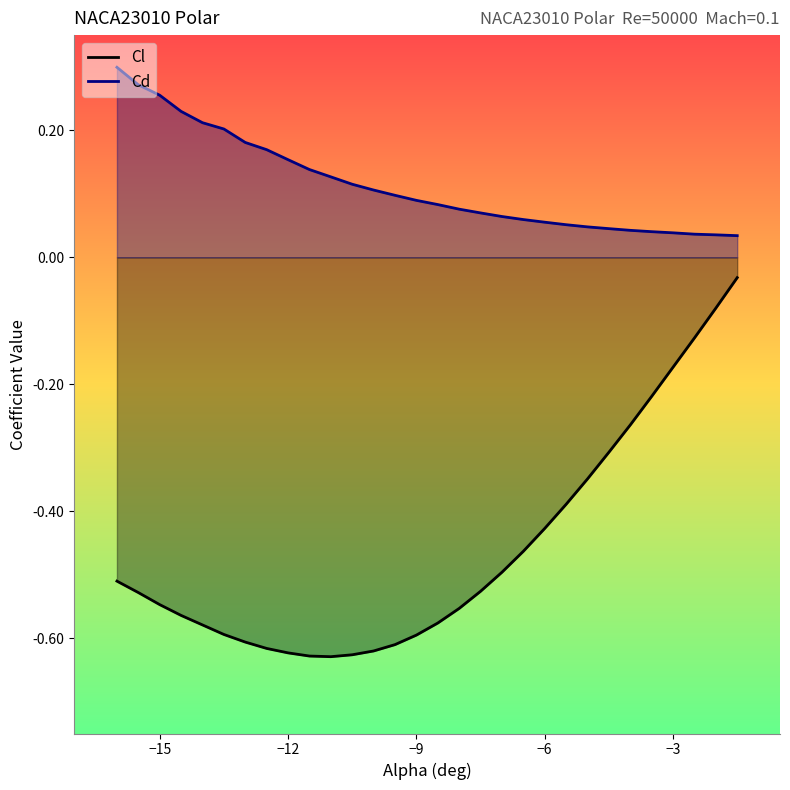

True or false: Cl has more than 0 interior local peaks.

False